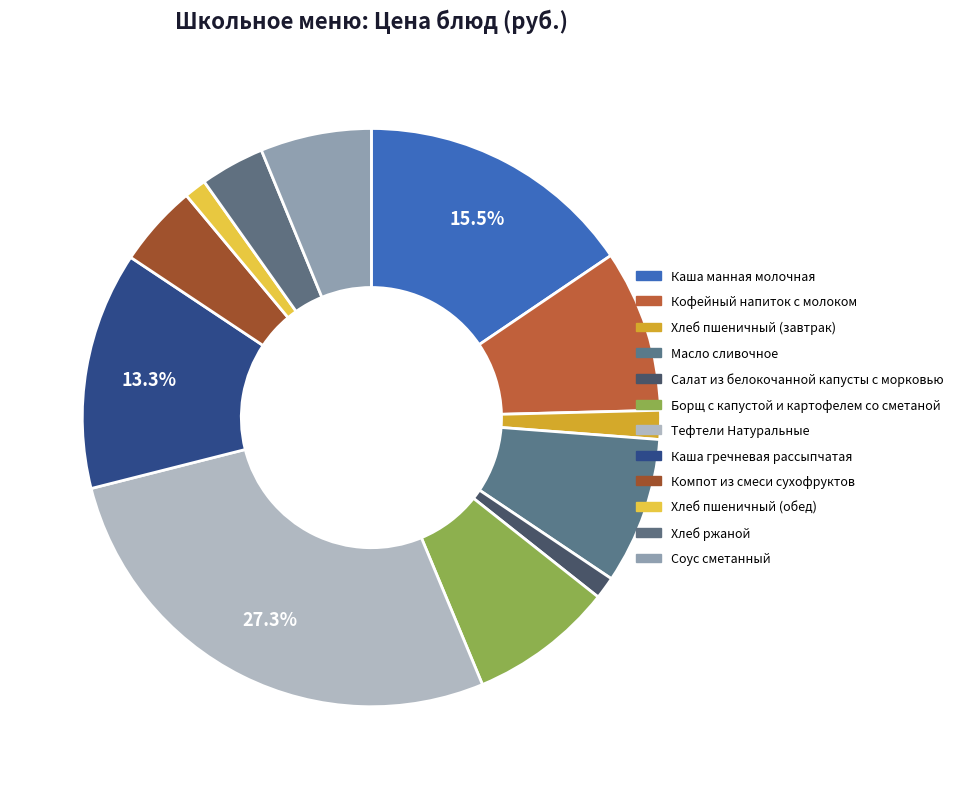

Combined, what portion of the pie is Каша гречневая рассыпчатая and Каша манная молочная?

28.8%